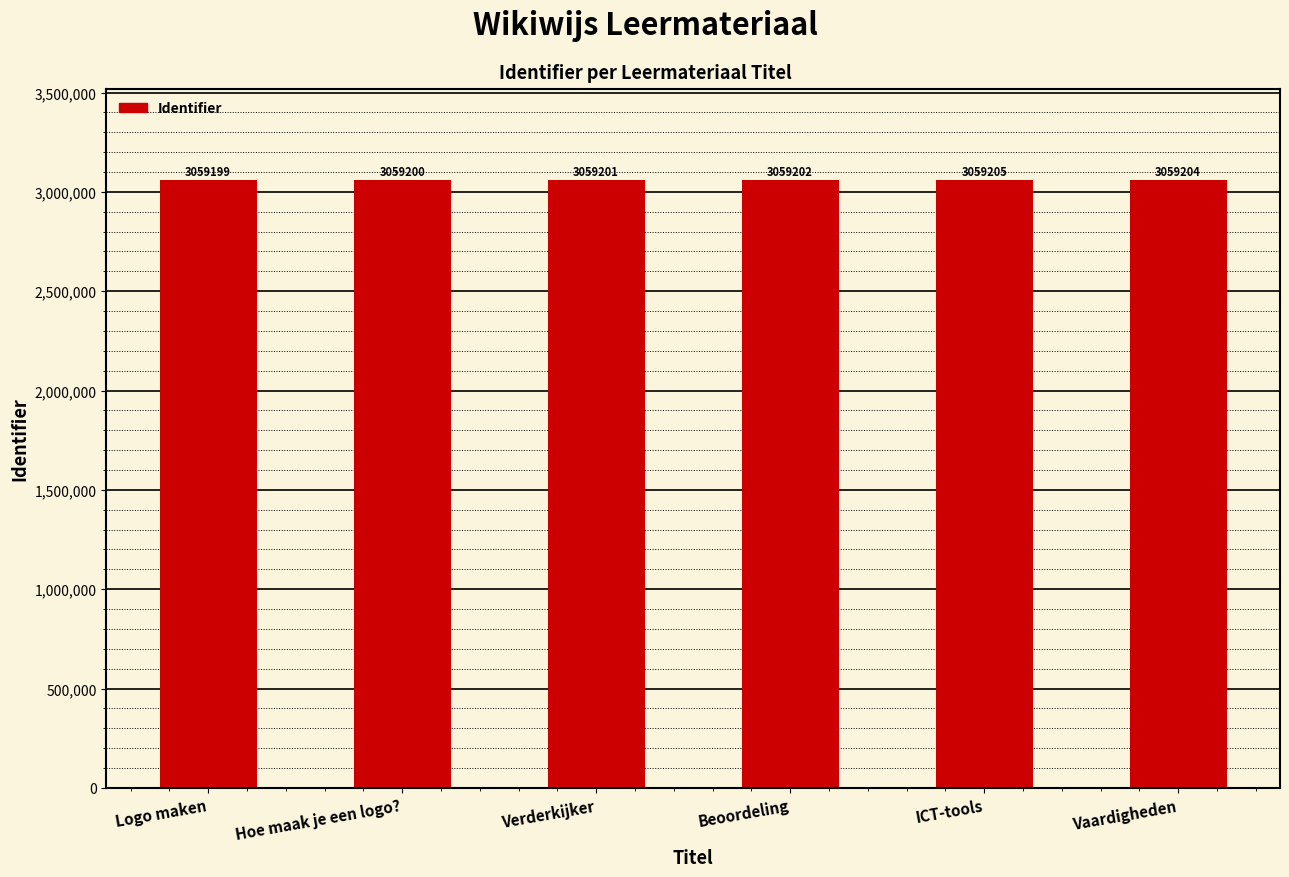

Count the number of data series in this chart.

1